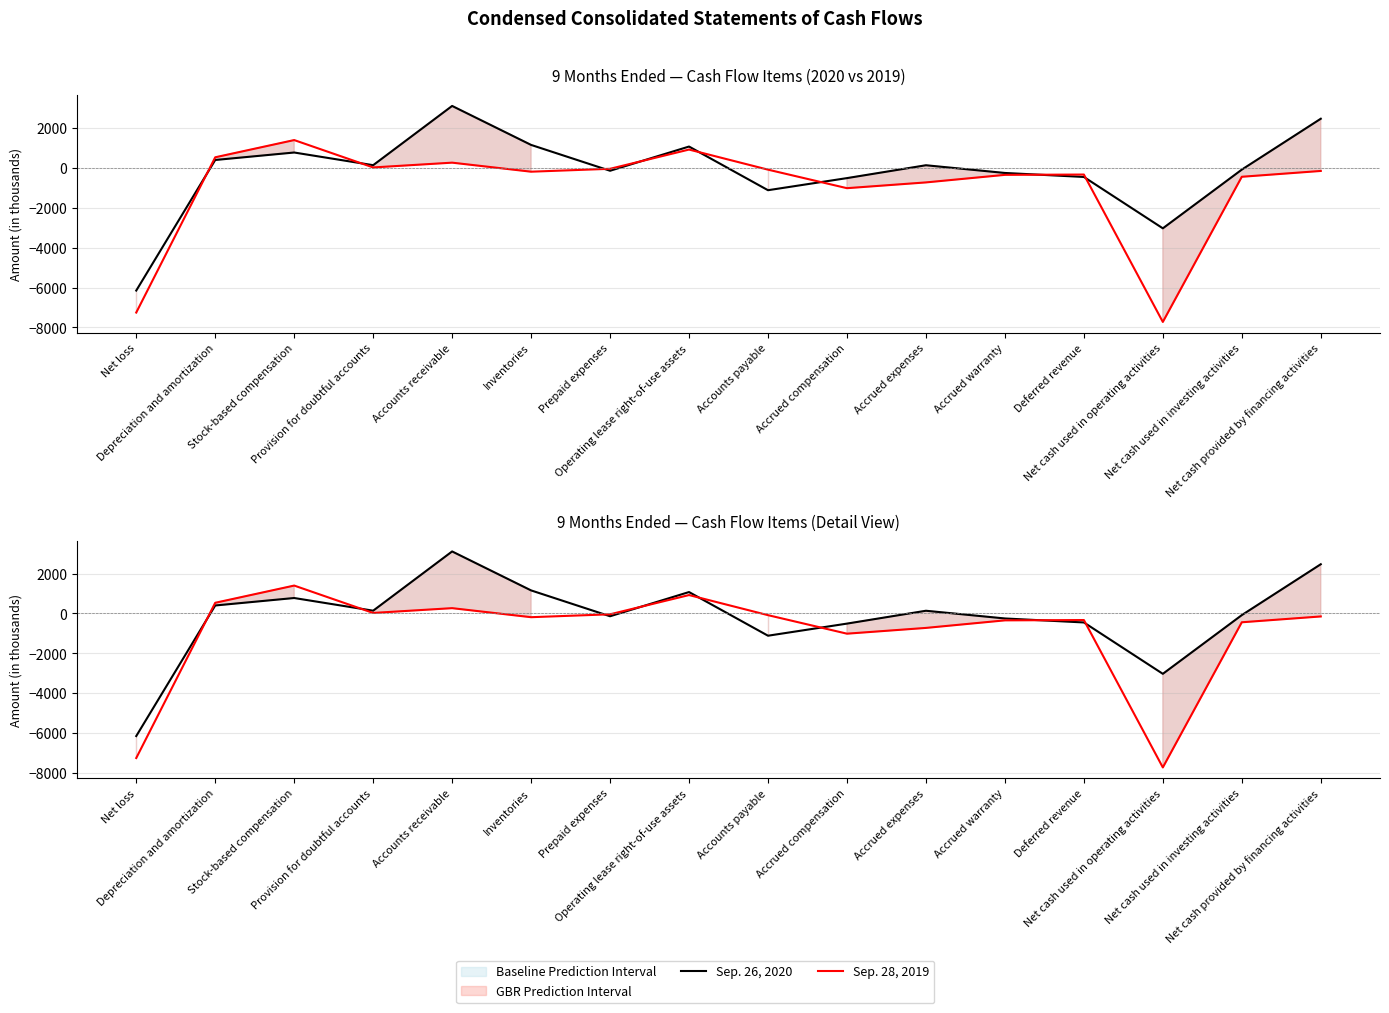

True or false: Sep. 26, 2020 and Sep. 28, 2019 intersect in this chart.

True